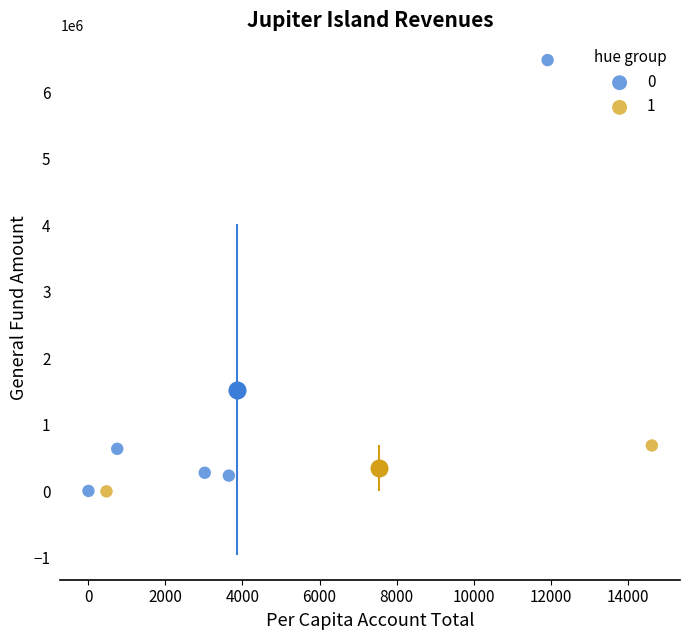

What are all the series names shown in the legend?

0, 1